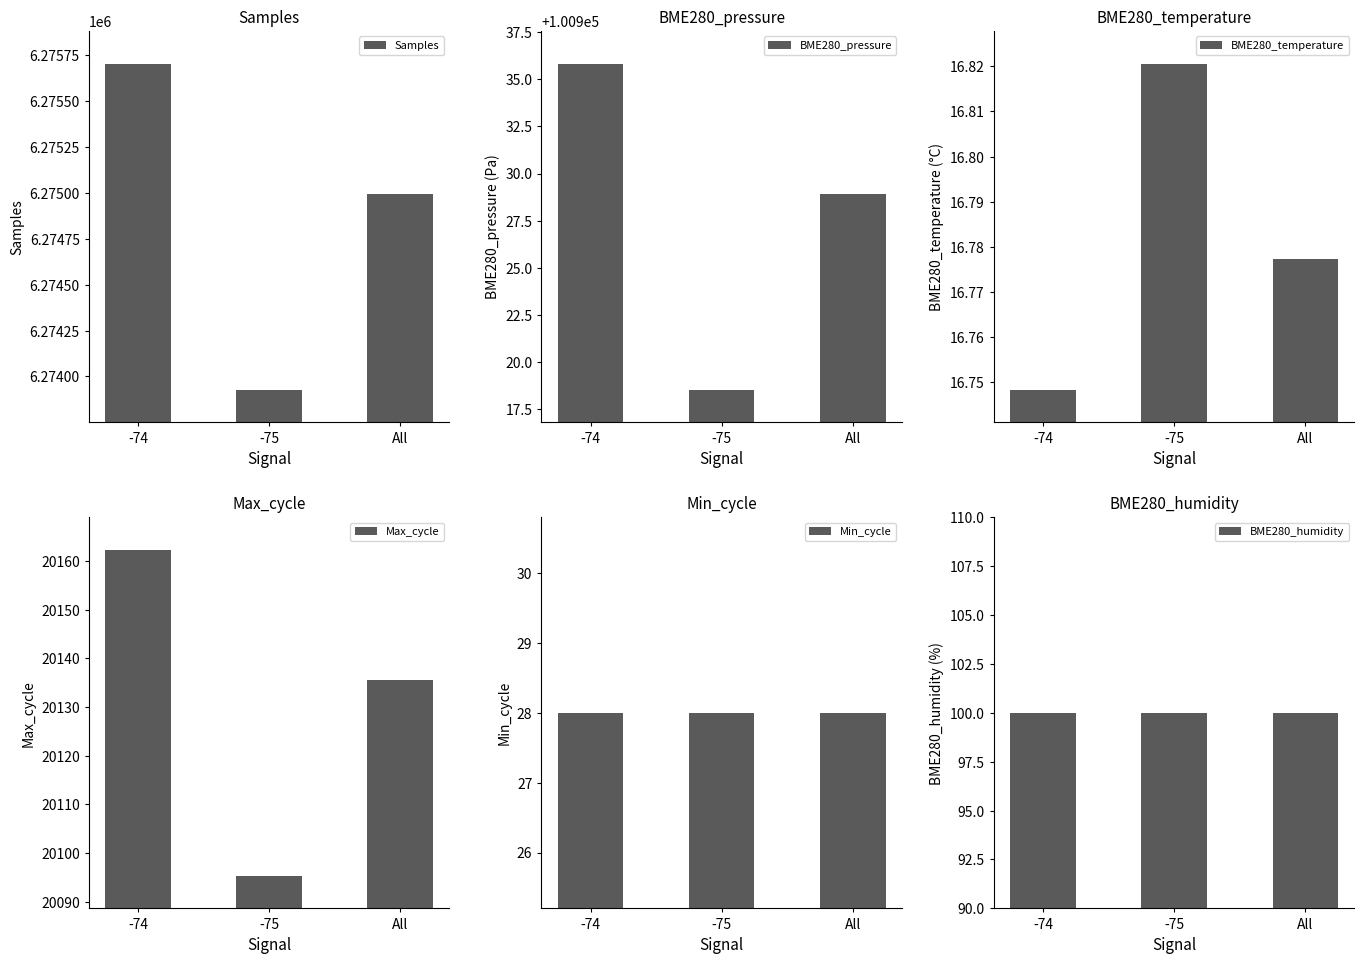

What is the spread (max minus min) of values at All?

6274977.8